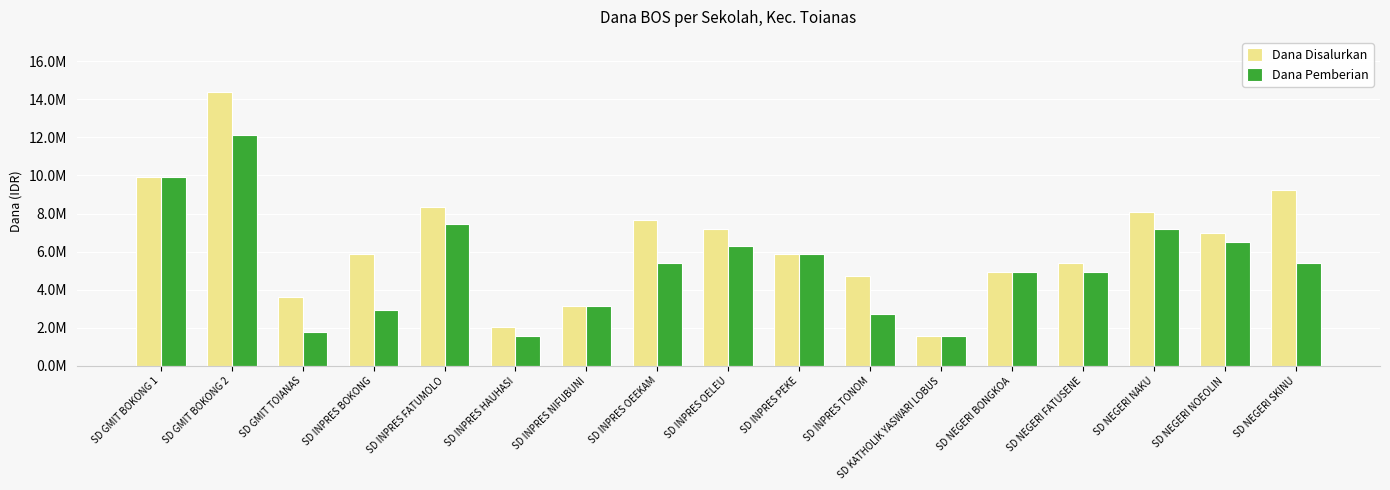

Which series has the widest spread of values?

Dana Disalurkan